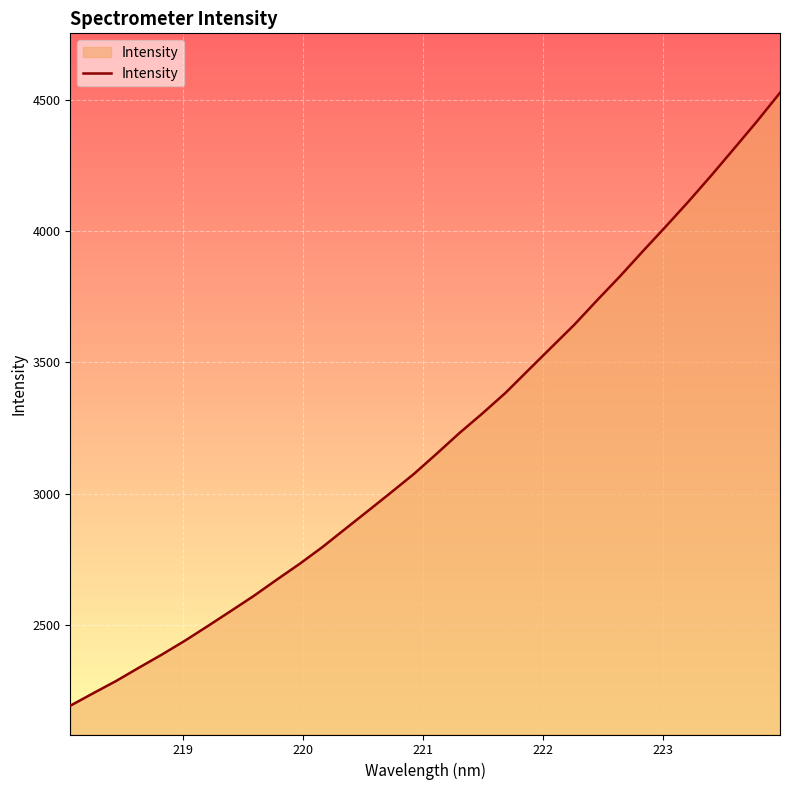

What is the minimum value shown in the chart?

2192.2